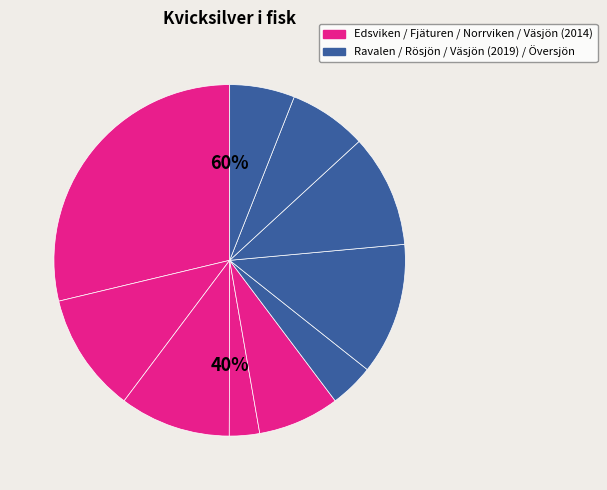

Which slice is the largest?

Edsviken